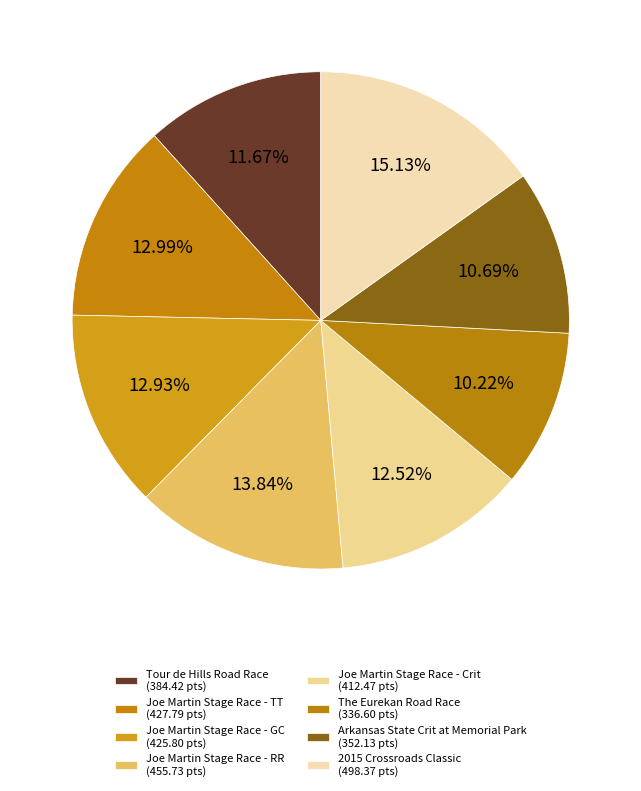

To the nearest percent, what is the average slice percentage?

12%